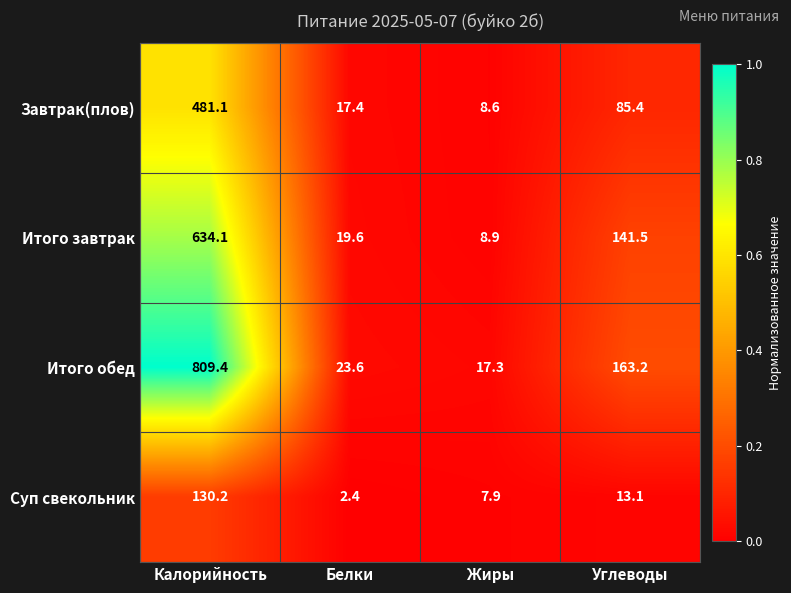

What is the average value of the Итого завтрак series?

201.0